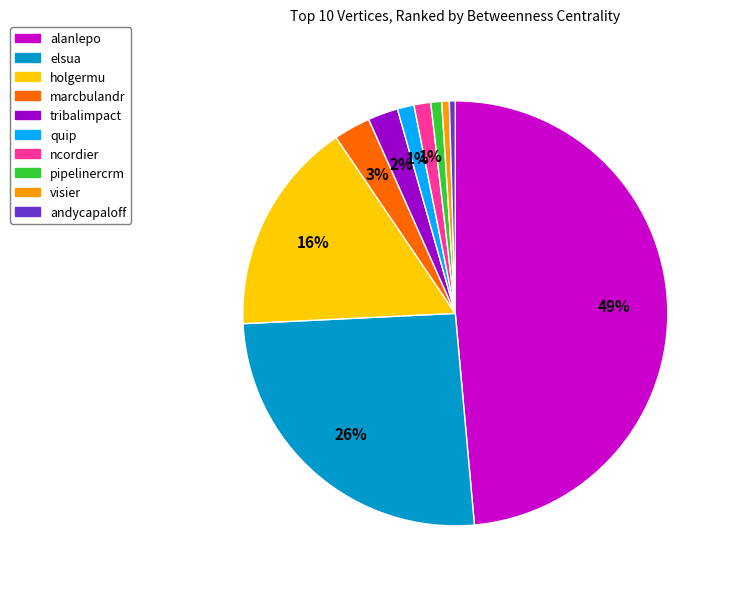

To the nearest percent, what percentage of the pie is elsua?

26%